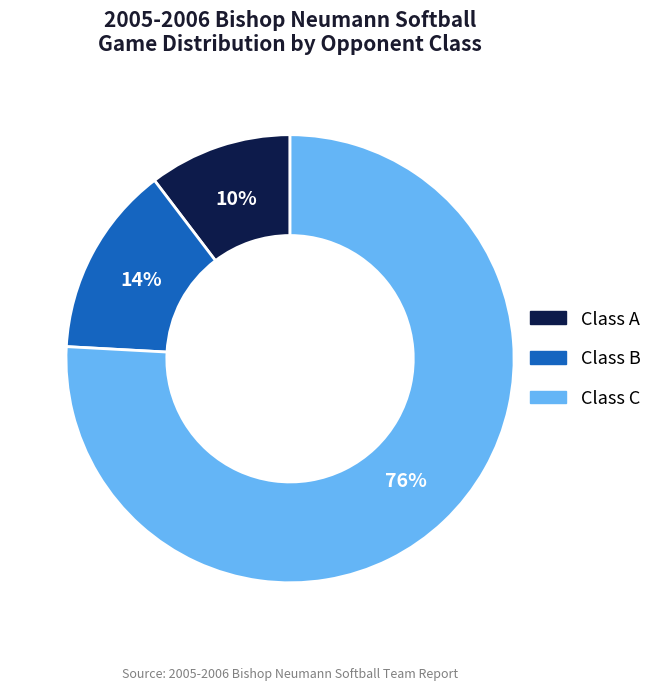

Is there any slice that represents more than half of the pie?

Yes